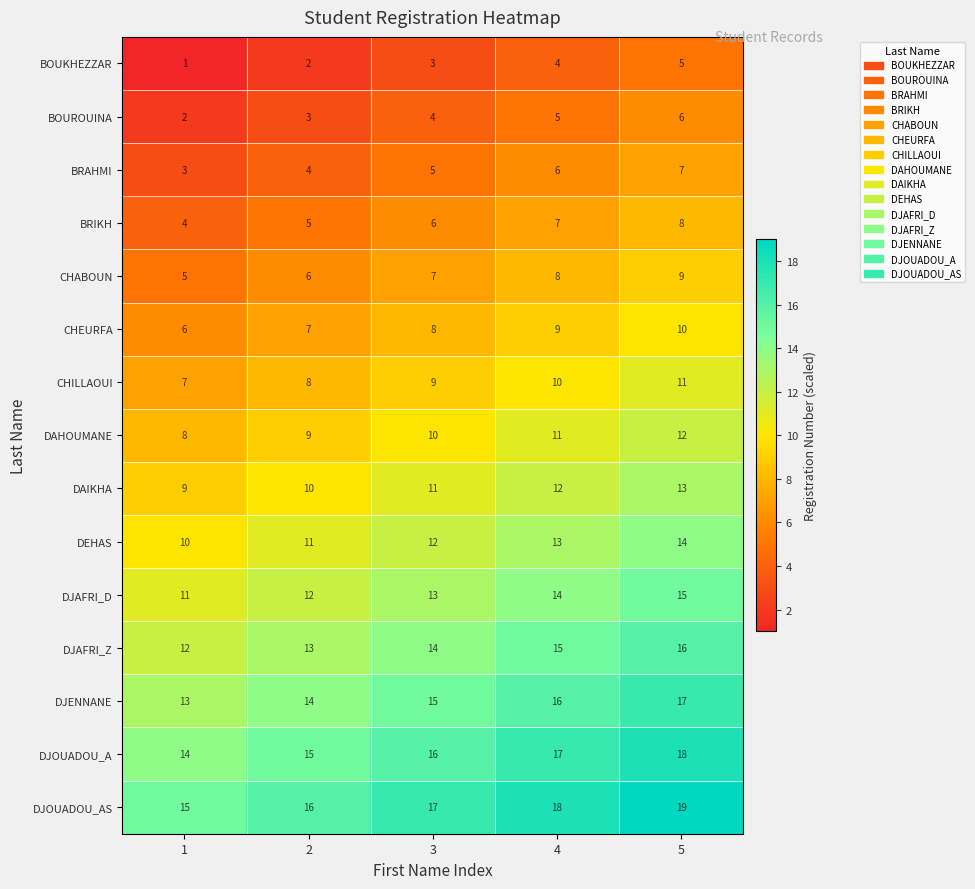

Count the CHEURFA values in the range 7 to 9.

3